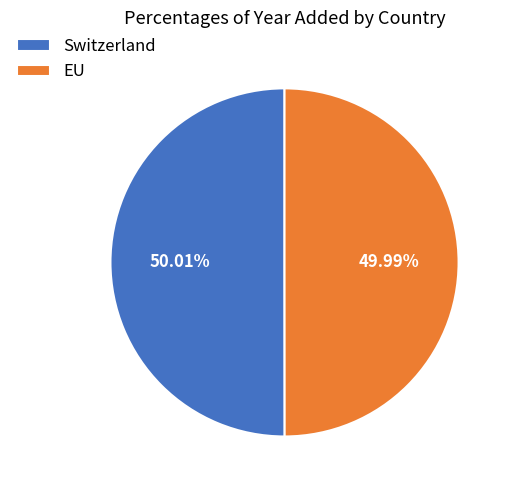

What portion of the pie excludes EU?

50.0%